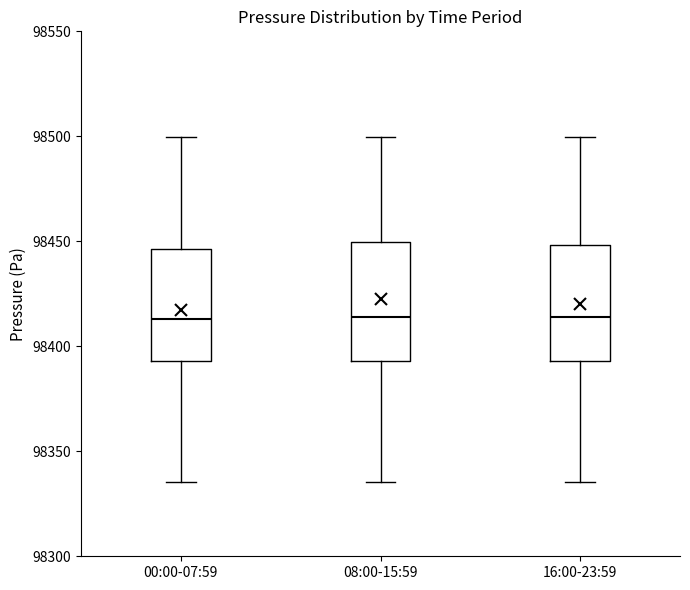

Reading left to right, read every box against the y-axis: the position of its median line, the range the box covers, and the ends of its whiskers. The values are not printed on the chart, so give them approximately, as read against the axis.

00:00-07:59: median 98415, box 98395 to 98445, whiskers 98335 to 98500
08:00-15:59: median 98415, box 98395 to 98450, whiskers 98335 to 98500
16:00-23:59: median 98415, box 98395 to 98450, whiskers 98335 to 98500